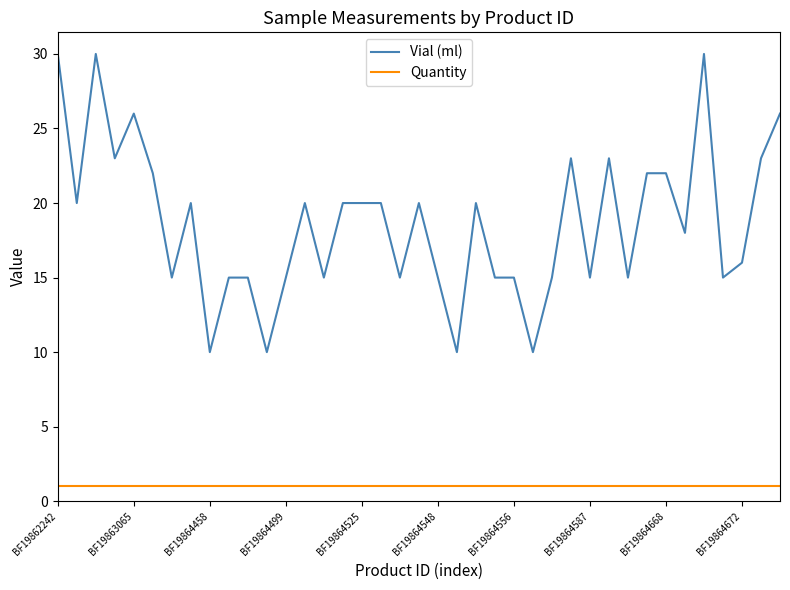

Rank the series by their maximum value, from lowest to highest.

Quantity, Vial (ml)